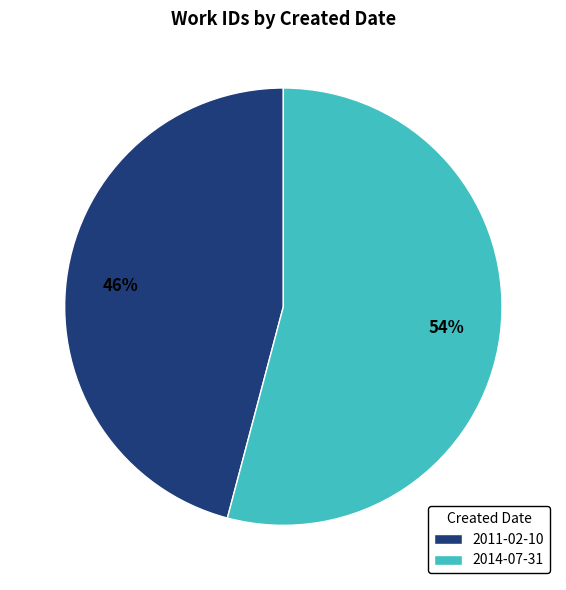

Which slice is the largest?

2014-07-31